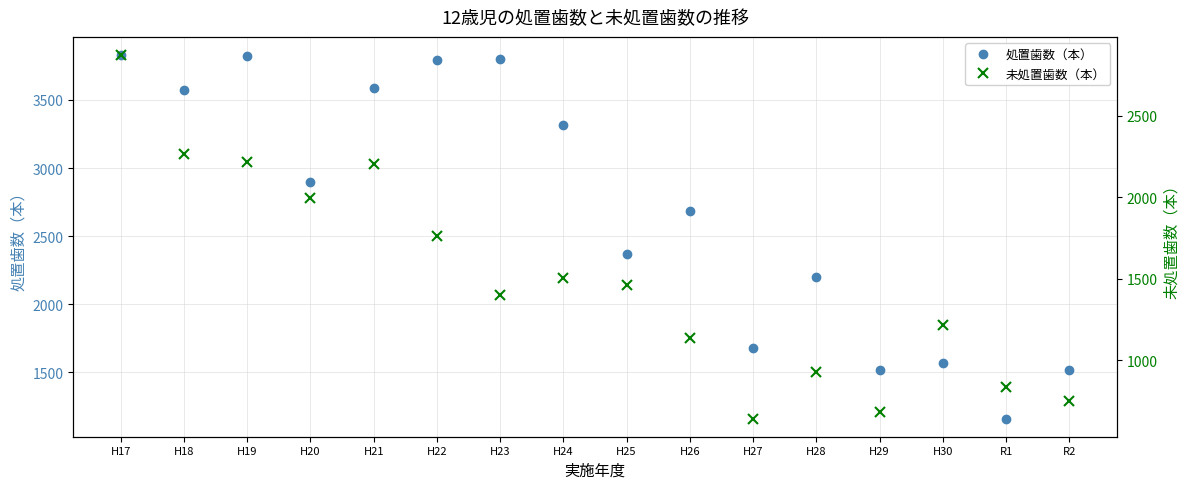

Does the chart display data point markers on the line(s)?

Yes